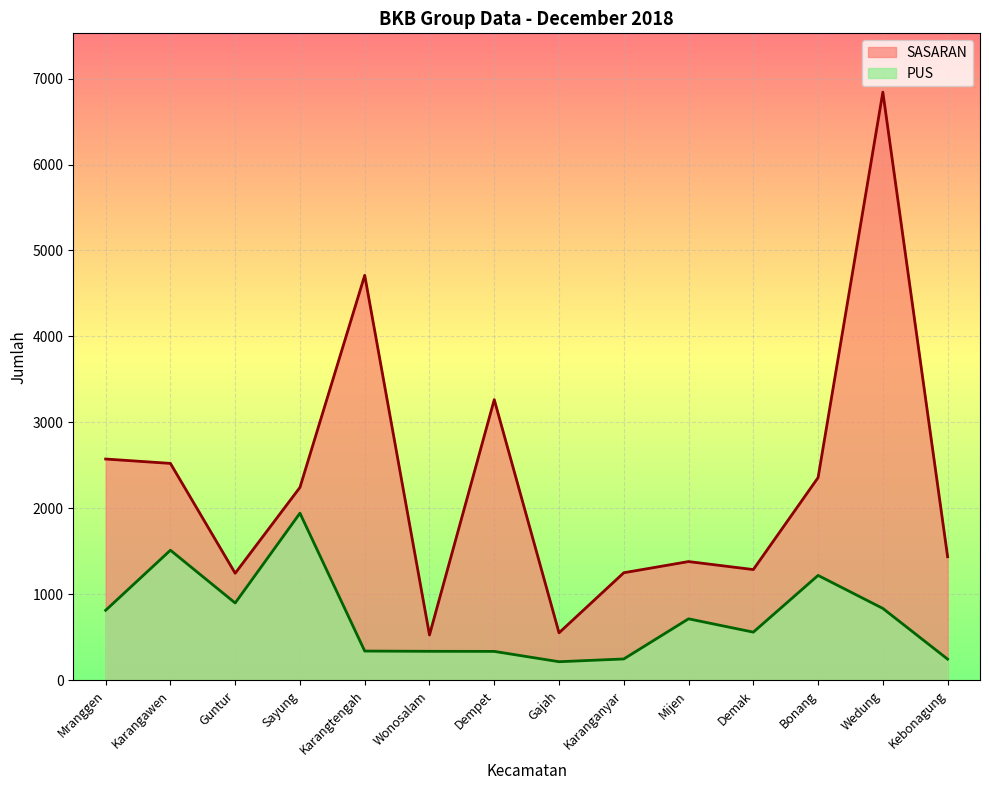

Which label corresponds to the largest value in the chart?

Wedung